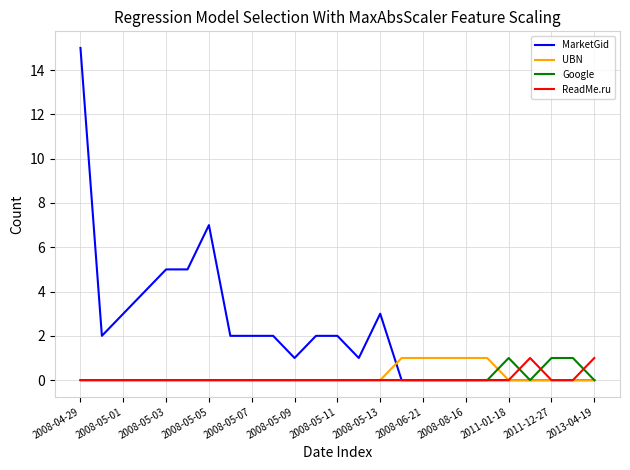

What is the greatest value displayed?

15